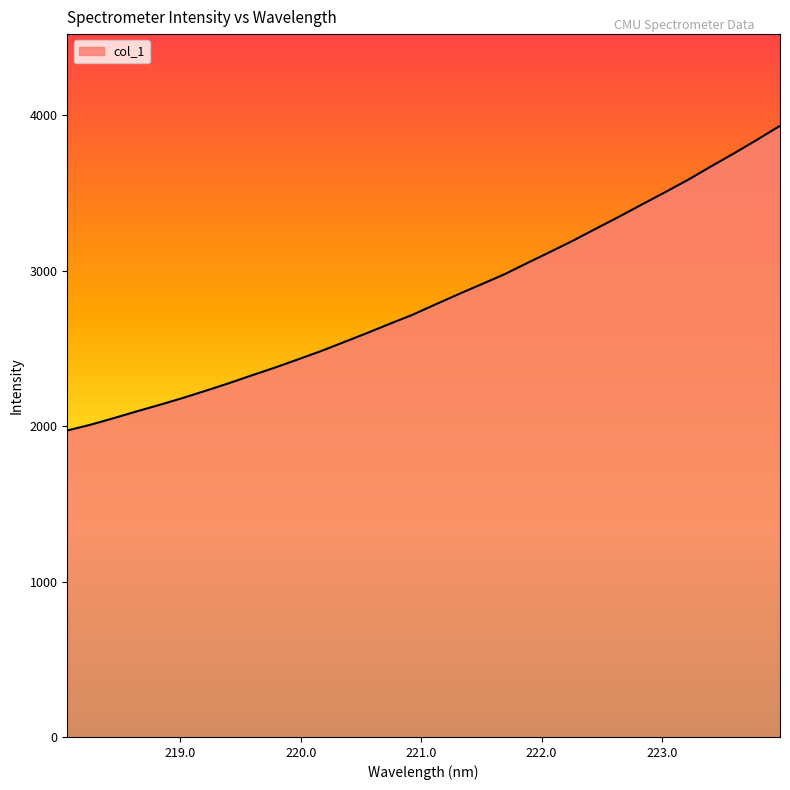

How many values exceed 2782?

16